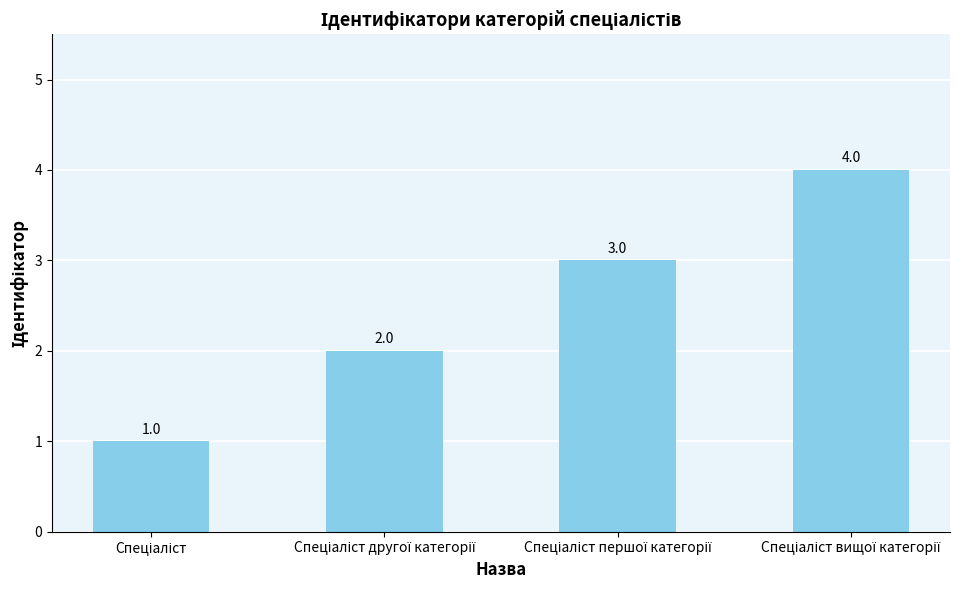

What is the value of the 2nd bar from the left?

2